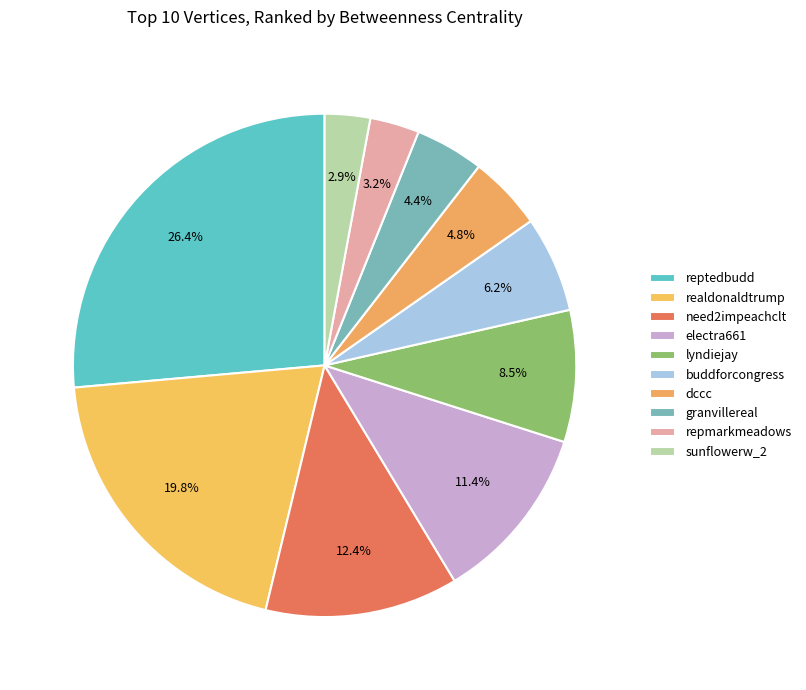

Which category has the biggest portion of the pie?

reptedbudd